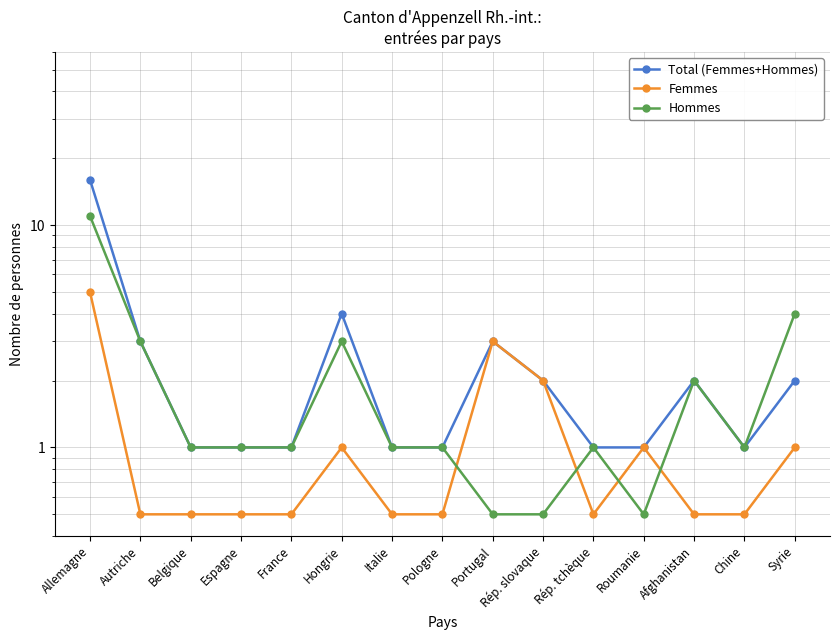

How many lines are shown in the chart?

3